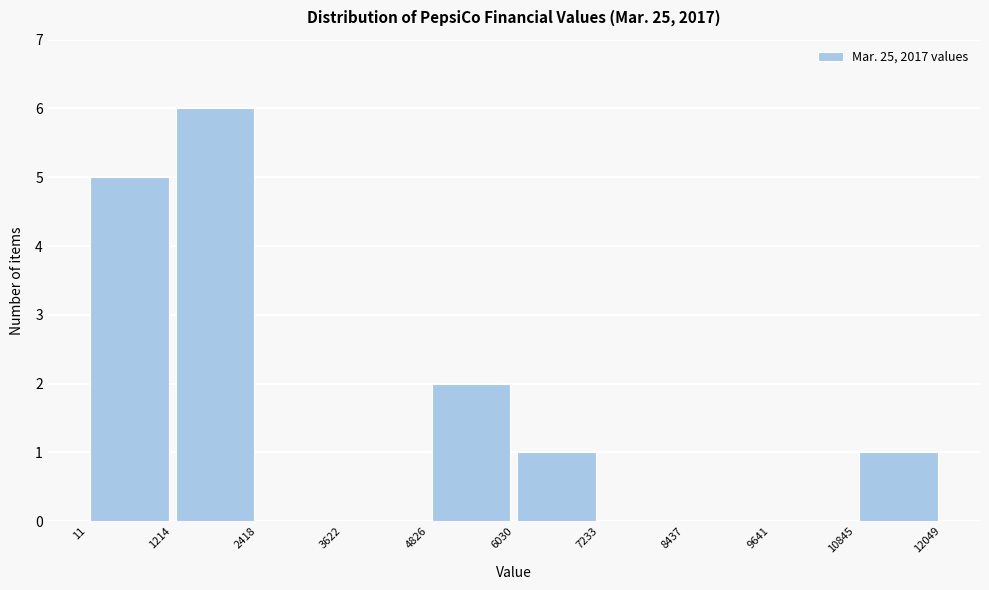

Reading left to right, transcribe this chart: for each bar, give the range it covers on the x-axis and its height. The values are not printed on the chart, so give them approximately, as read against the axis.

11 to 1214: 5
1214 to 2418: 6
2418 to 3622: 0
3622 to 4826: 0
4826 to 6030: 2
6030 to 7233: 1
7233 to 8437: 0
8437 to 9641: 0
9641 to 10845: 0
10845 to 12049: 1